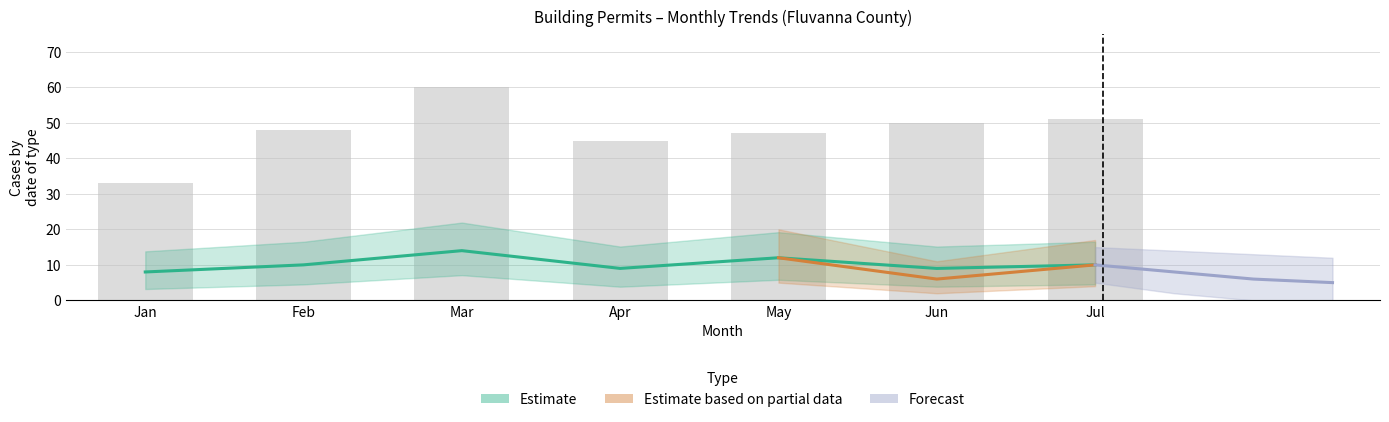

What is the difference between the Accessory Buildings values at May and Mar?

2